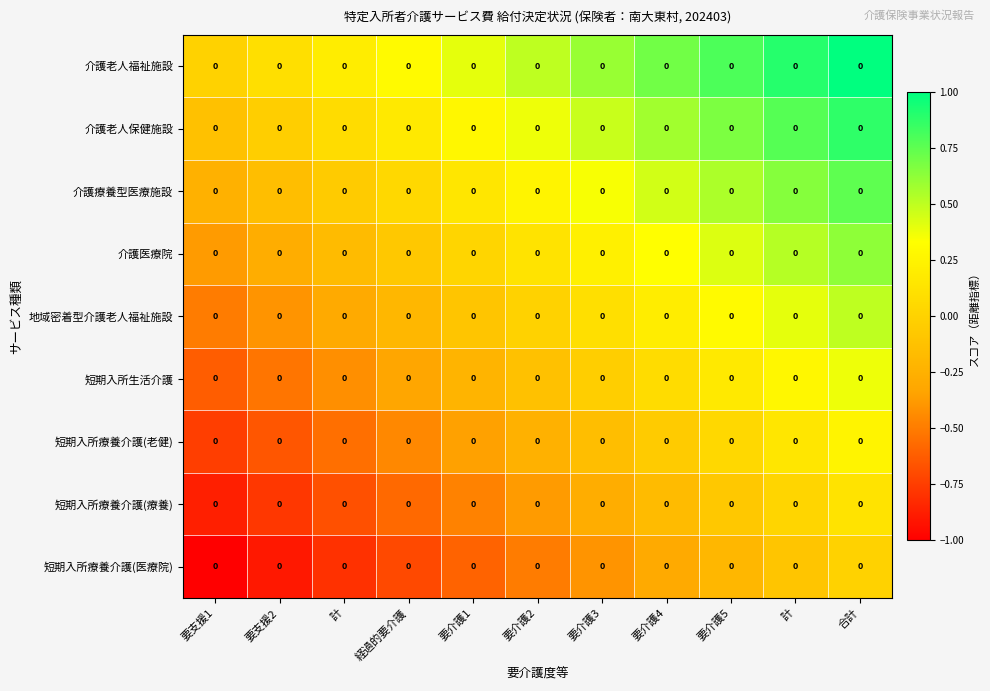

Which series changed the most between 要支援1 and 要介護5?

介護老人福祉施設